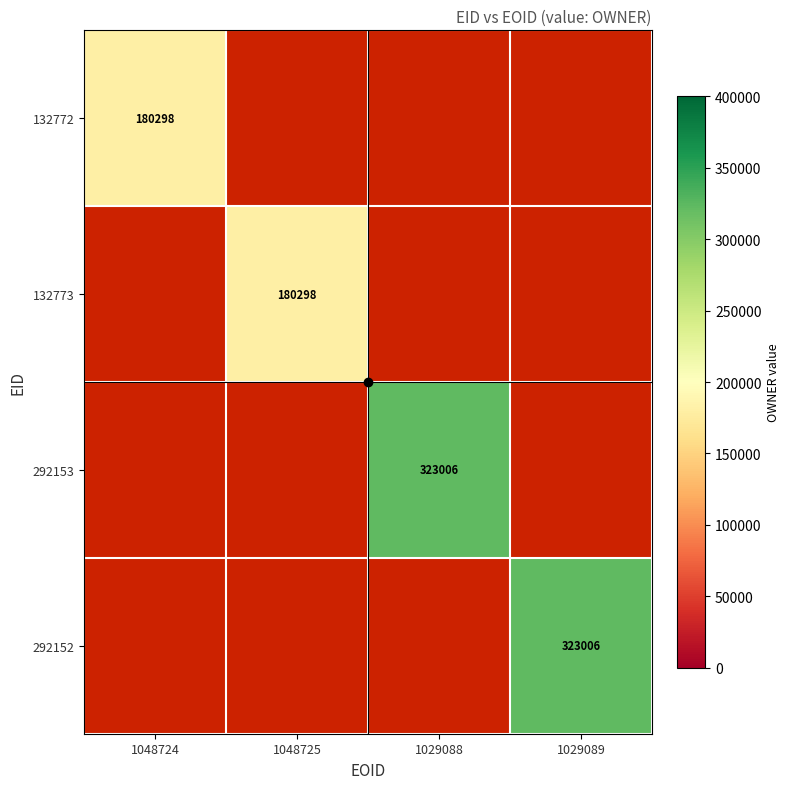

Which category has the highest value across all series?

1029088